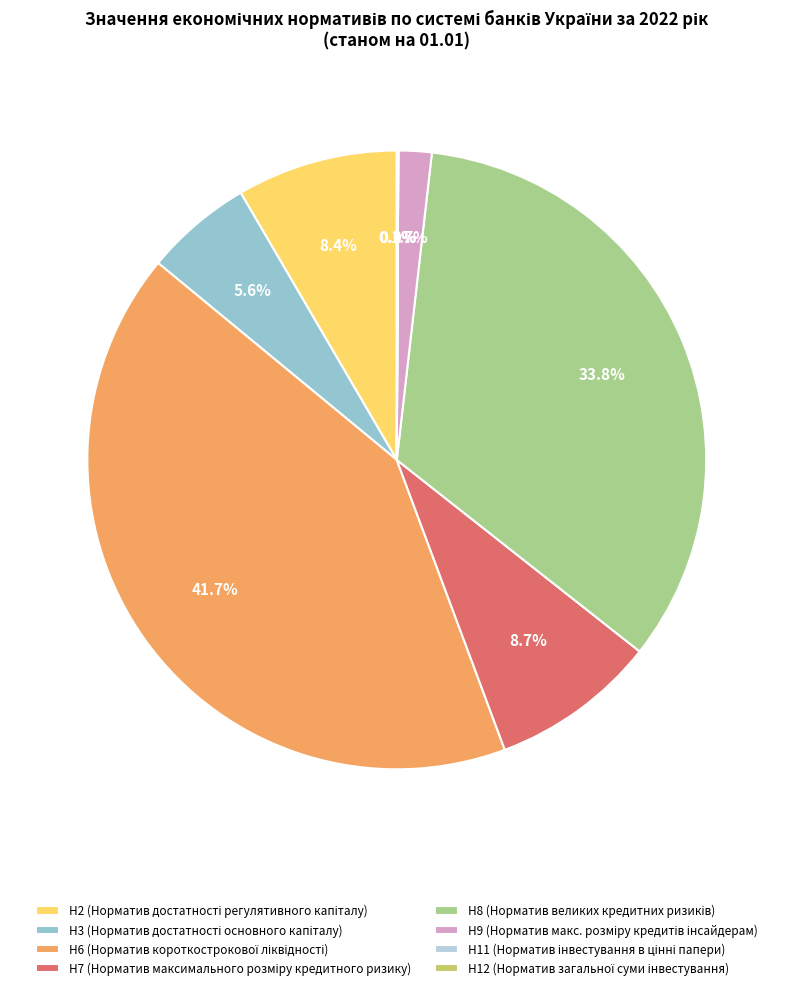

How much of the chart is everything except Н3?

94.4%